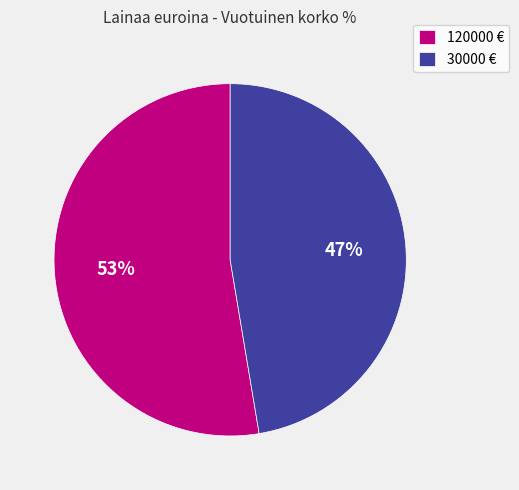

To the nearest percent, what percentage of the pie is 30000?

47%